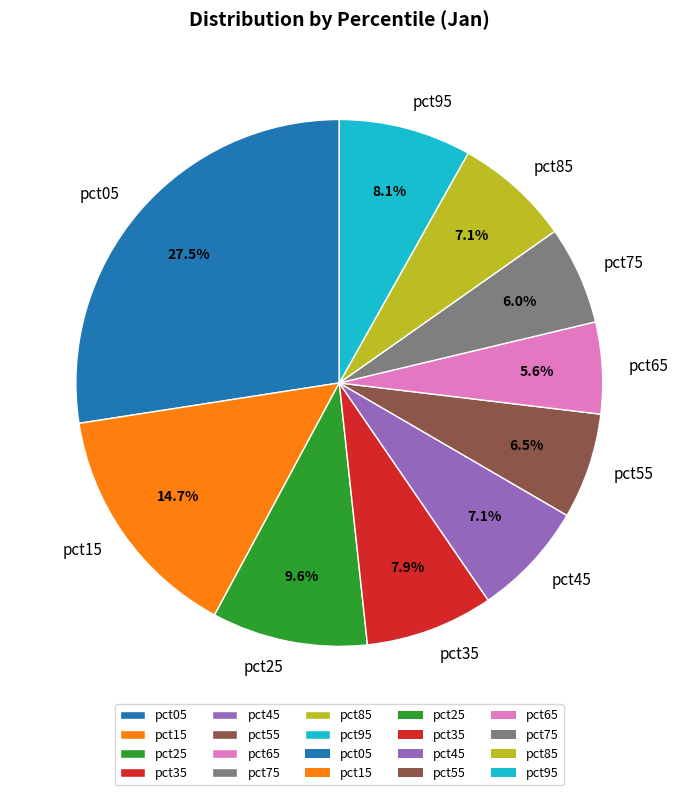

How much of the chart is everything except pct05?

72.5%